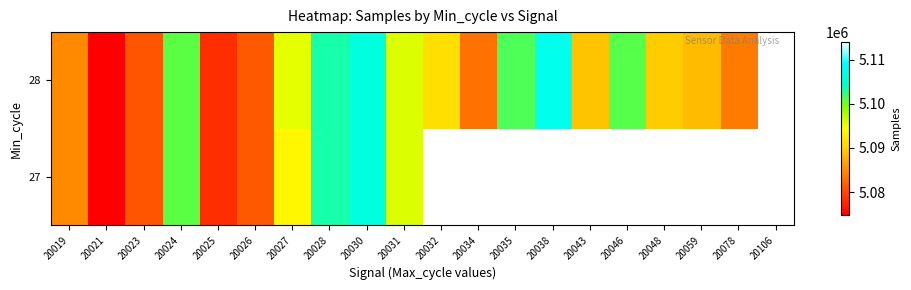

What is the maximum value for 28?

5114018.0